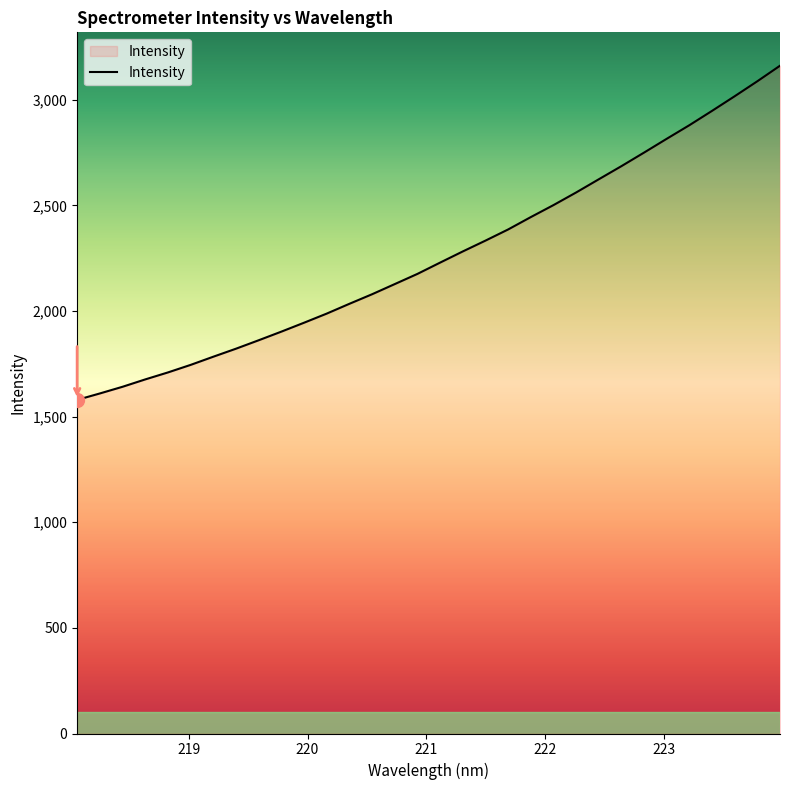

What is the difference between the second highest and second lowest values?

1478.1